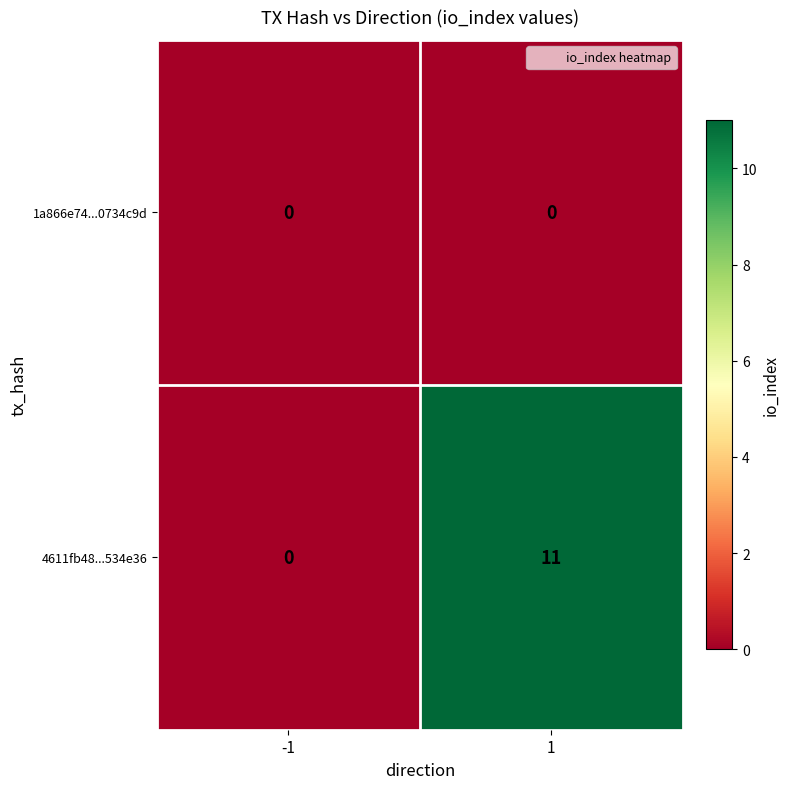

At how many categories does at least one series exceed 10?

1